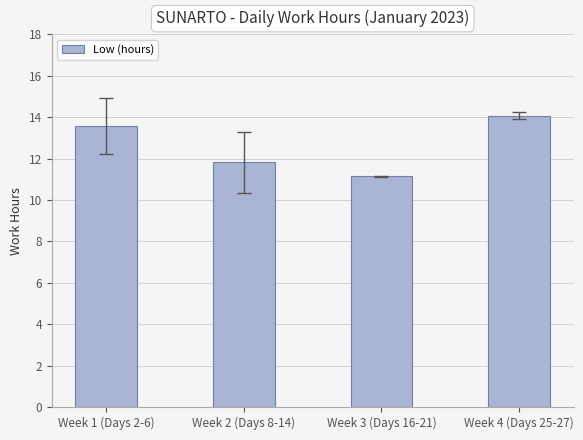

What is the difference between the maximum and minimum values?

2.9